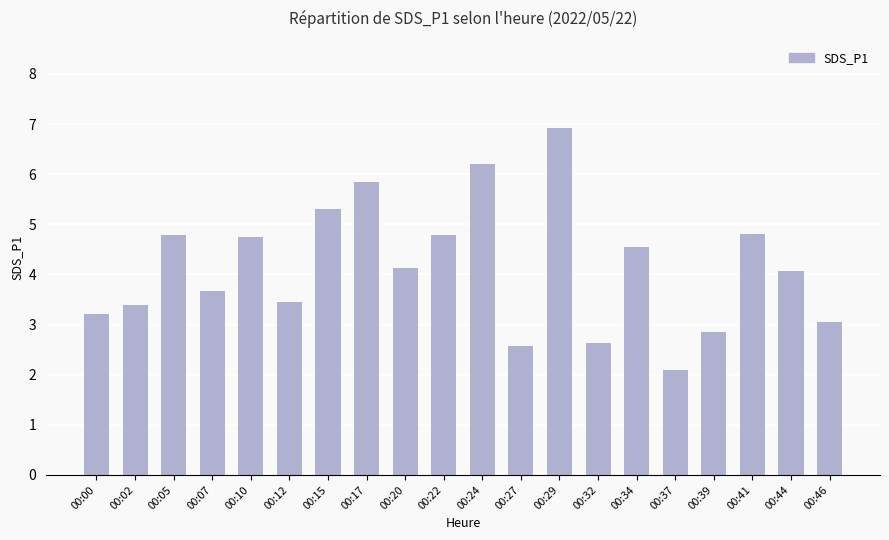

How many values are below 4?

9